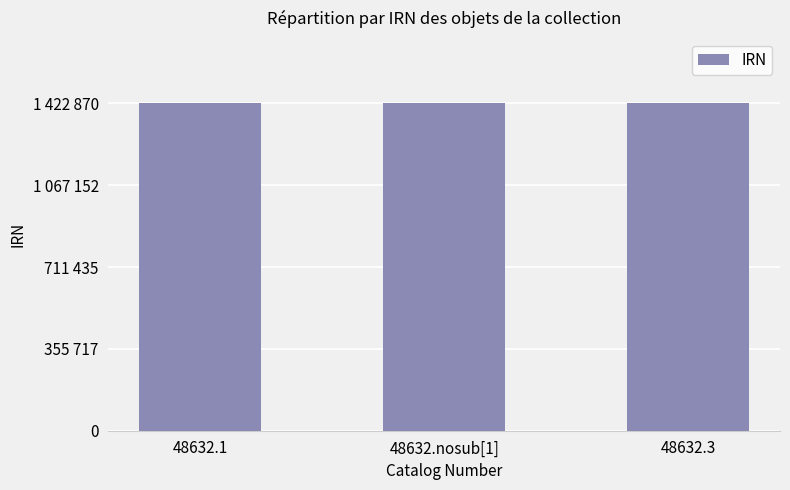

Which has a higher value, 48632.1 or 48632.nosub[1]?

48632.nosub[1]